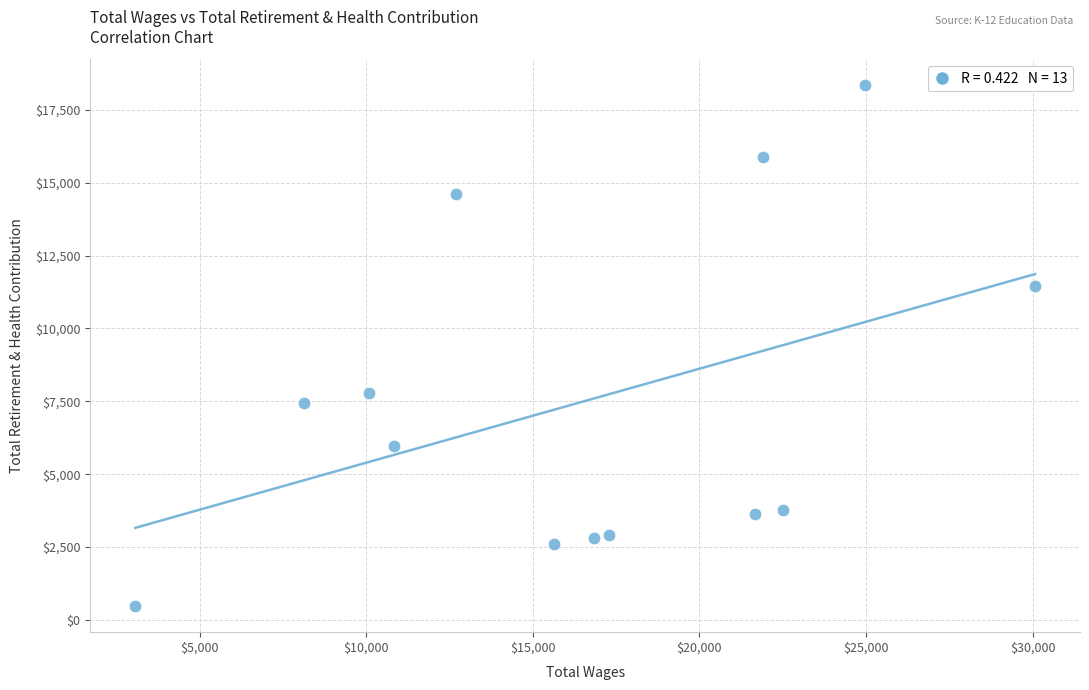

What Y value in the scatter plot is closest to 9407?

7785